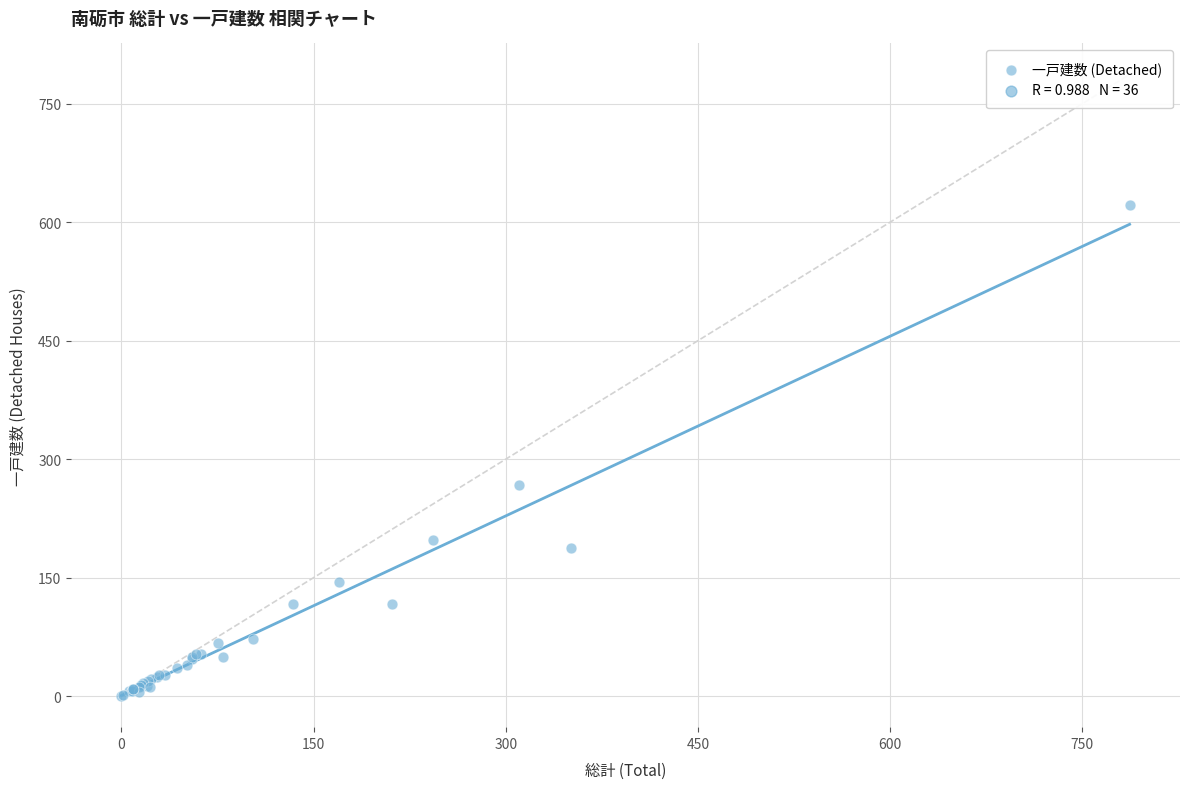

What Y value in the scatter plot is closest to 311?

267